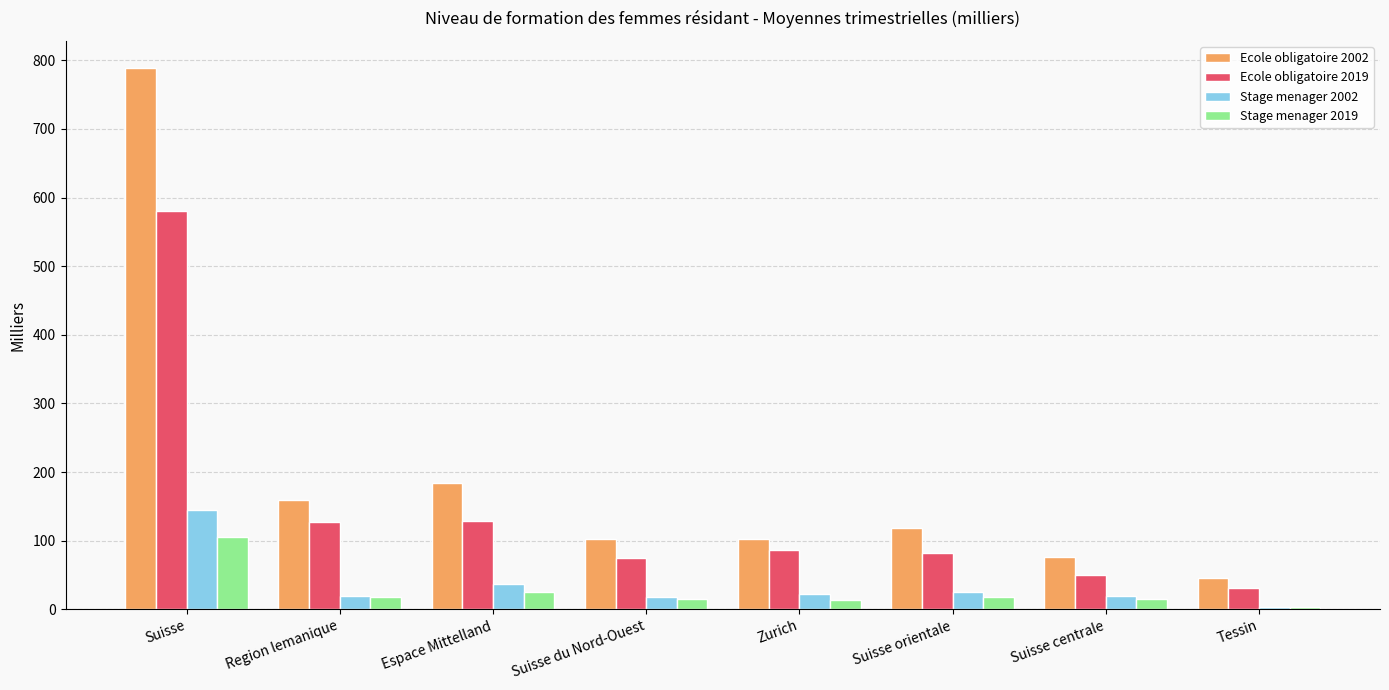

Is the value of Stage menager 2019 at Region lemanique greater than the value of Ecole obligatoire 2002 at Suisse du Nord-Ouest?

No